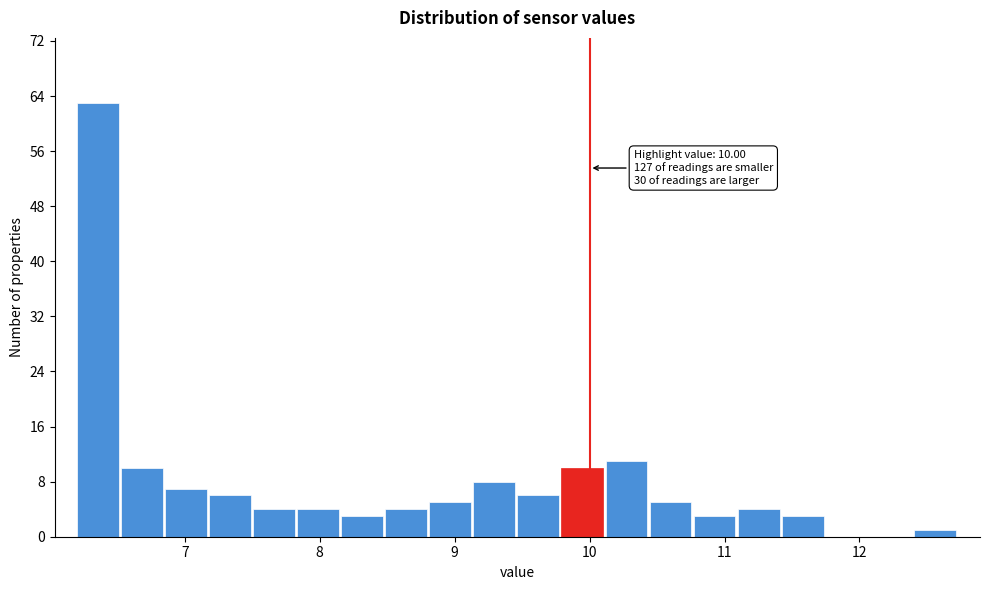

Around what value on the x-axis is the tallest bar? Give the approximate position of its centre, as read against the axis.

6.4